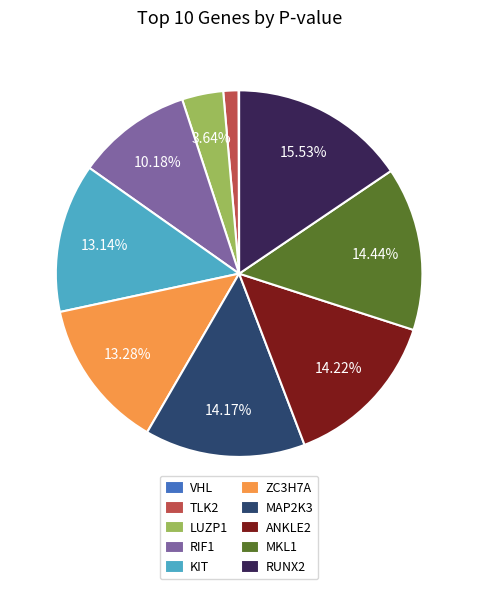

Does KIT represent more than half of the total?

No